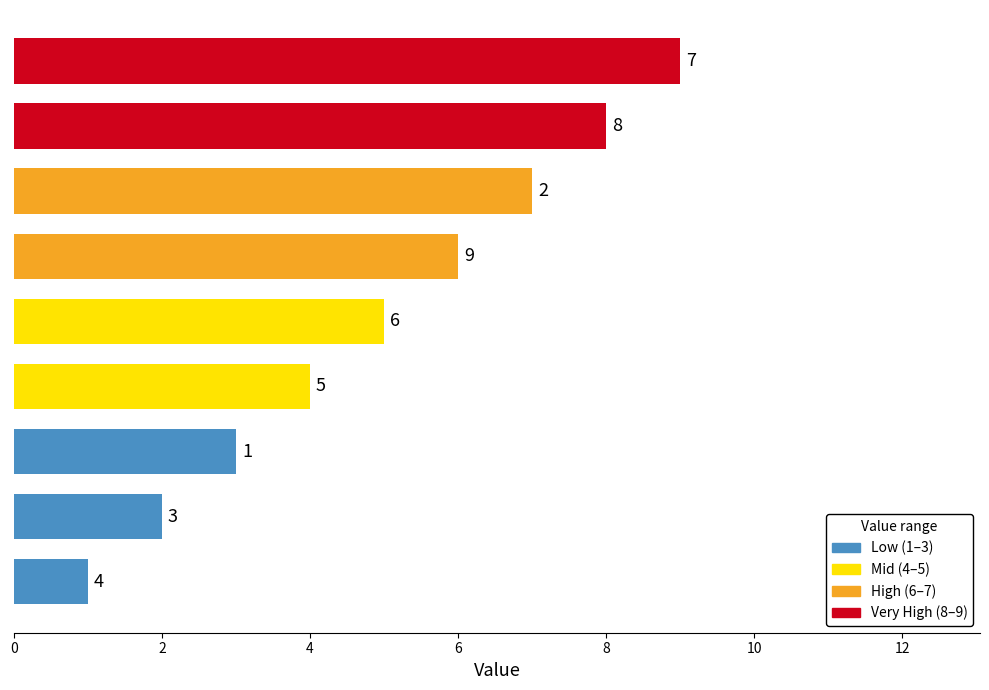

What is the minimum value shown in the chart?

1